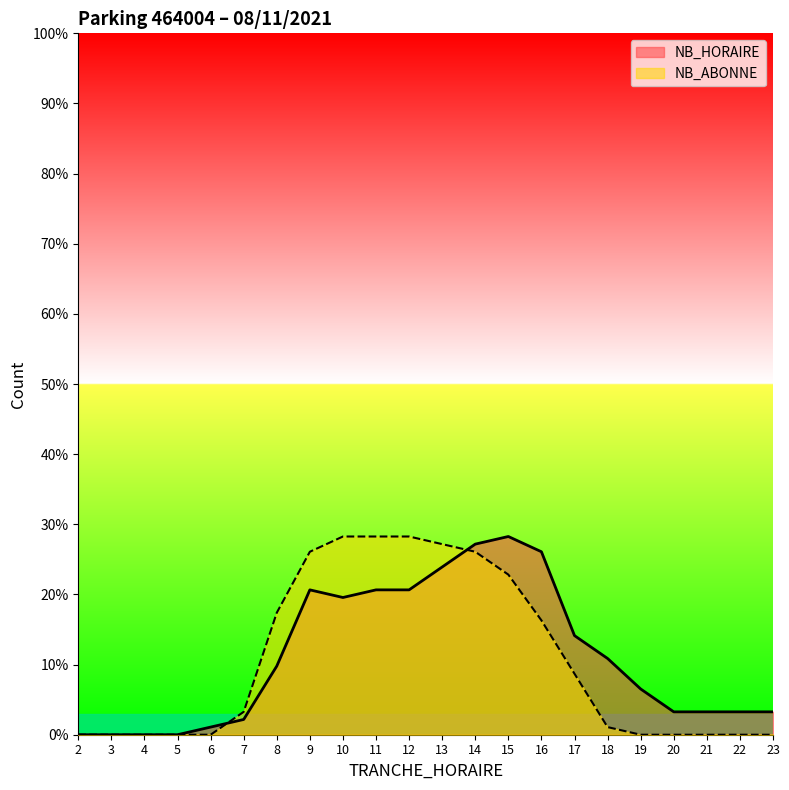

At which label is NB_HORAIRE closest to 14?

17